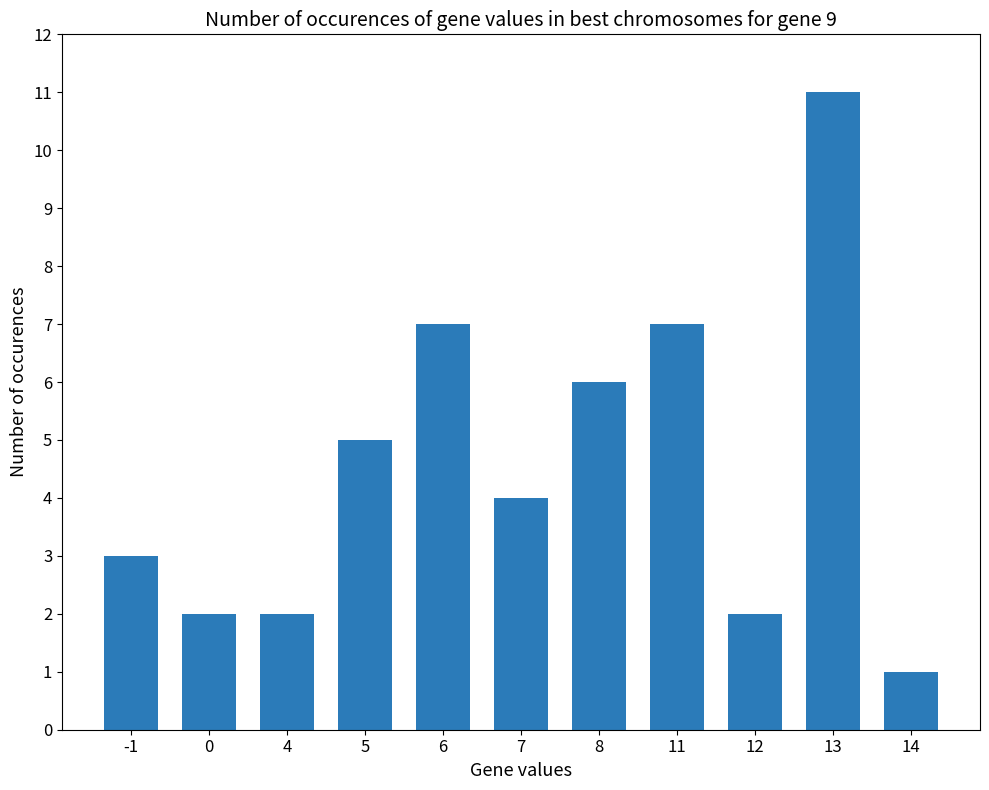

The chart shows a value of 6 at 8. True or false?

True